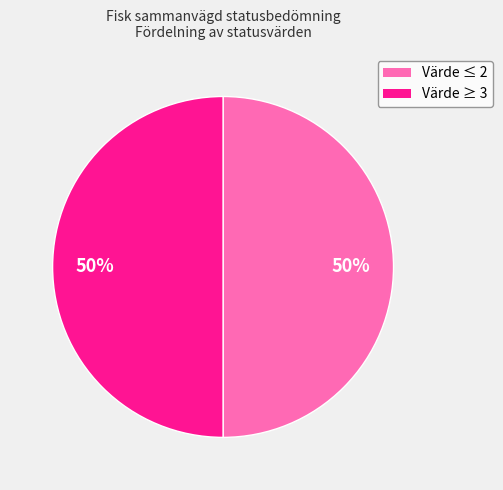

To the nearest percent, what is the average slice percentage?

50%